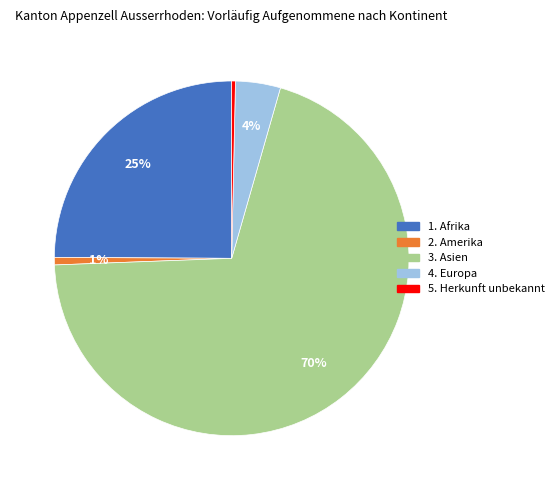

Is there any slice that represents more than half of the pie?

Yes